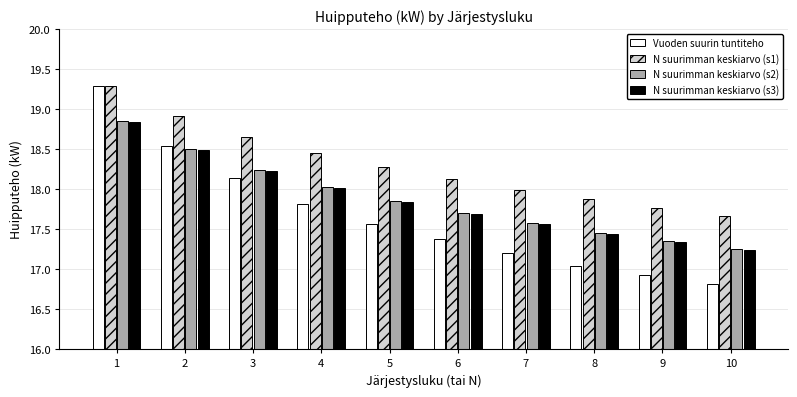

What is the total value across all series at 4?

72.3